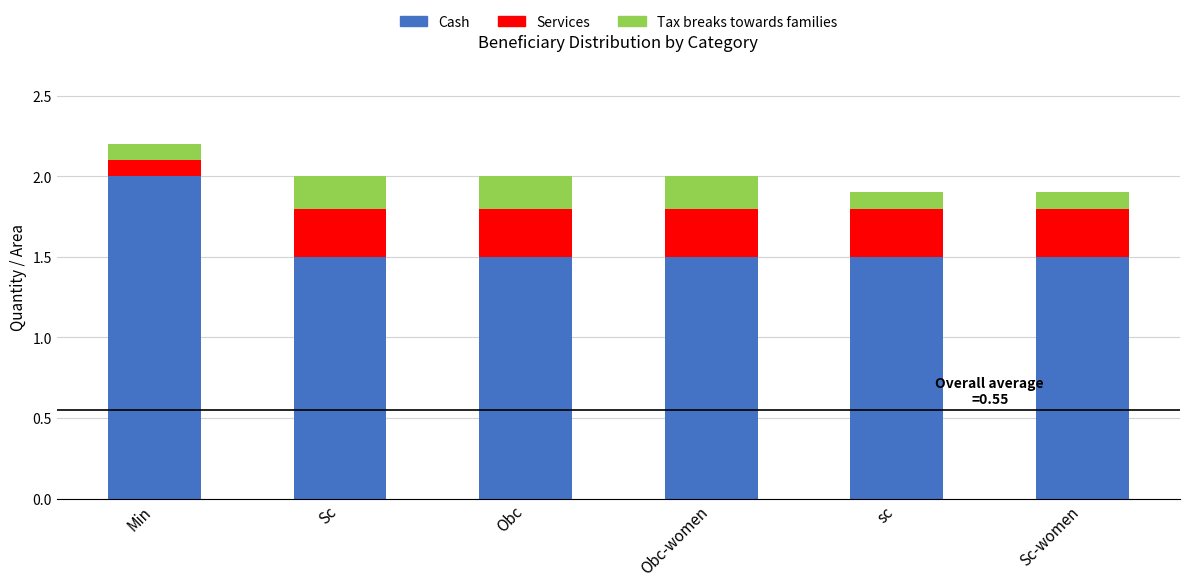

How many categories are shown in the chart?

6